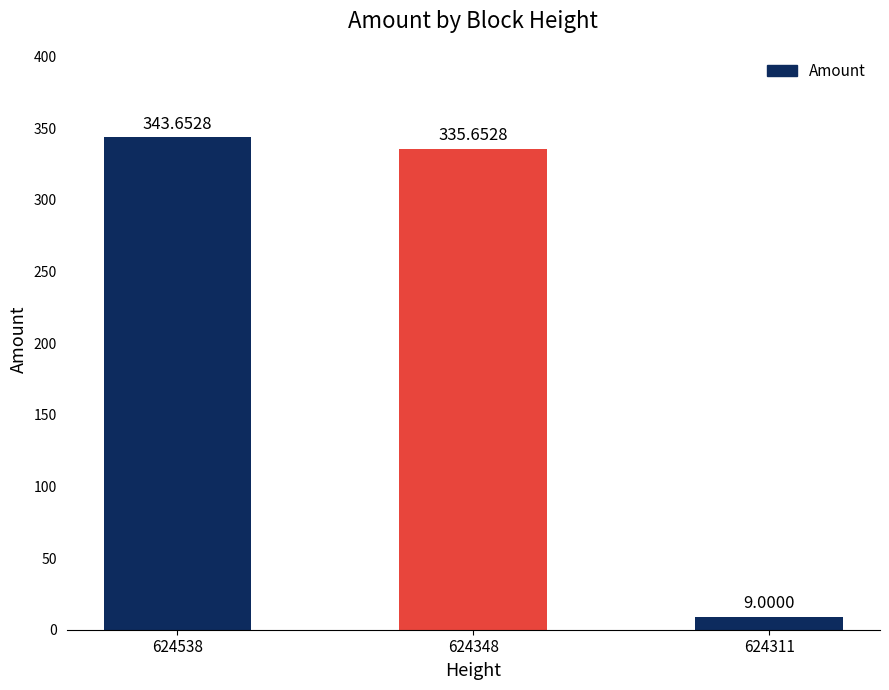

What is the sum of the values at 624311 and 624538?

352.7